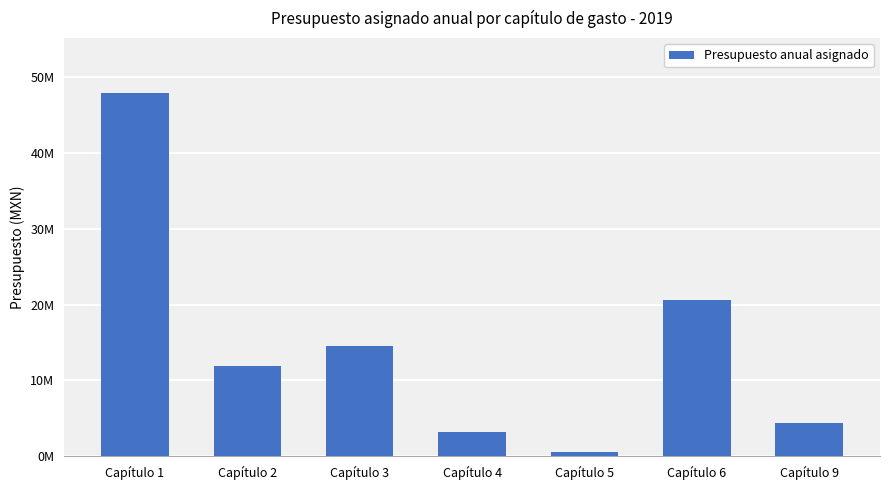

What is the greatest value displayed?

47946869.0